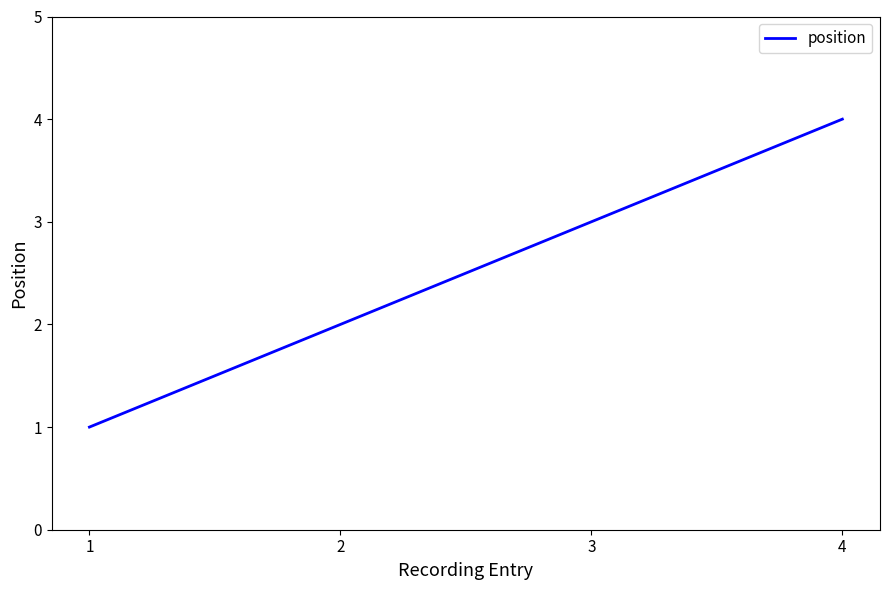

What is the change in value from 2 to 3?

+1